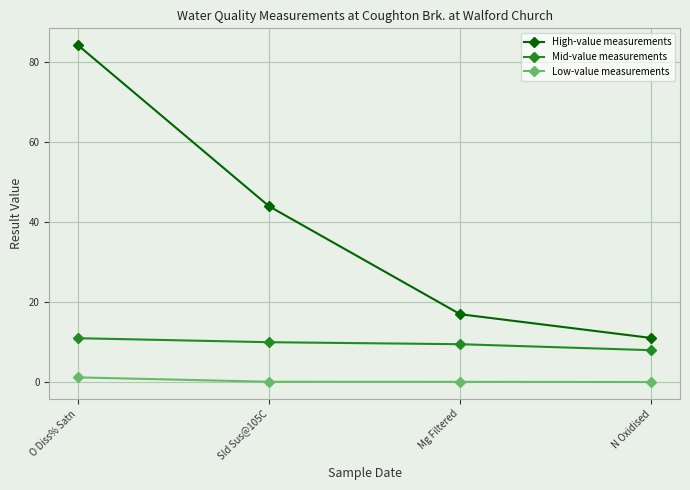

Where does the Mid-value measurements series first go above 10?

O Diss% Satn